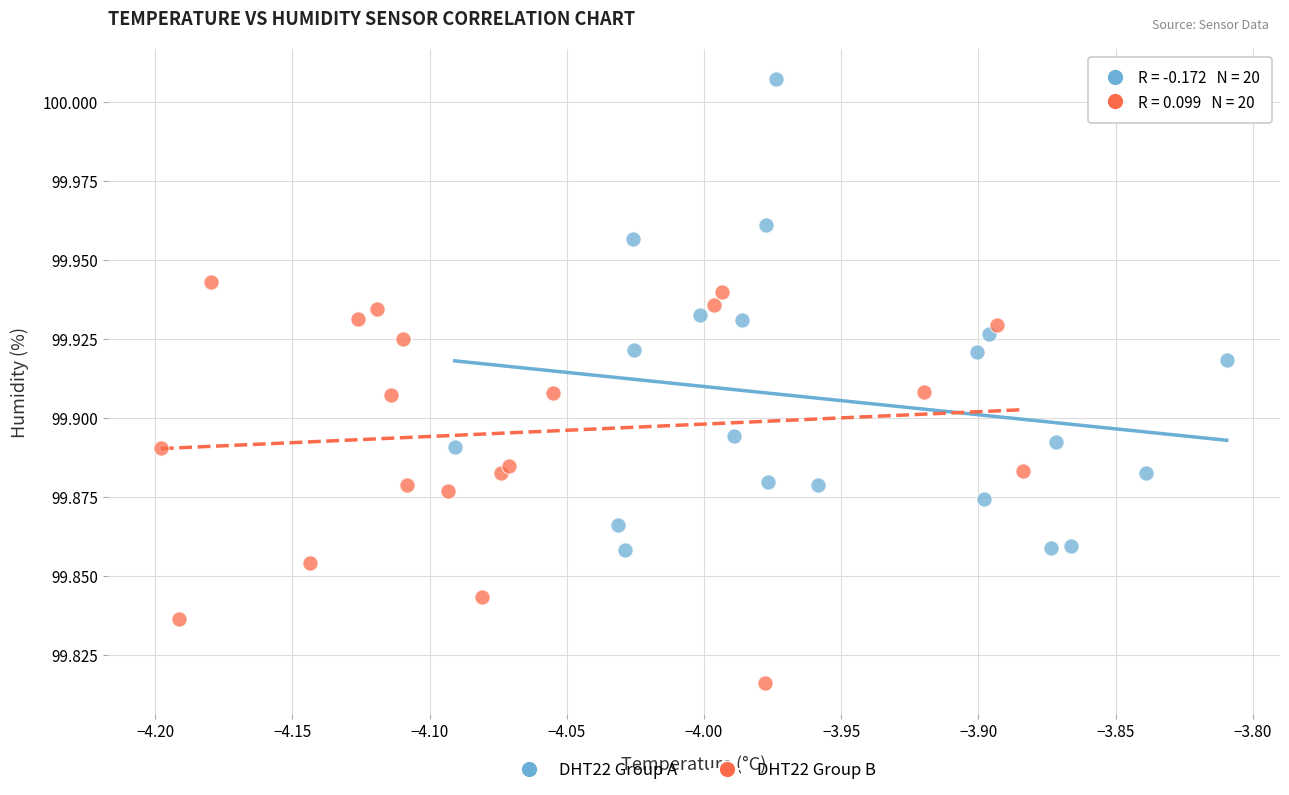

Which series has the largest Y range (max minus min)?

DHT22 Group A